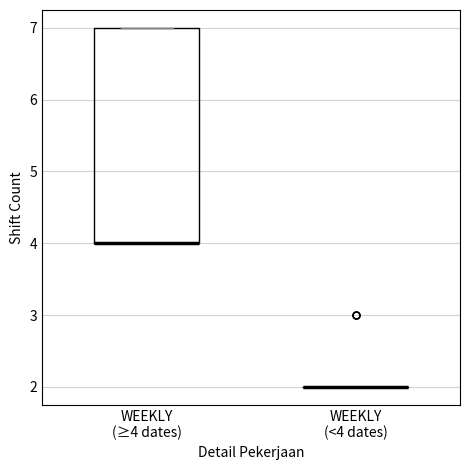

Comparing the boxes themselves (not the whiskers), which one is the tallest?

WEEKLY (≥4 dates)